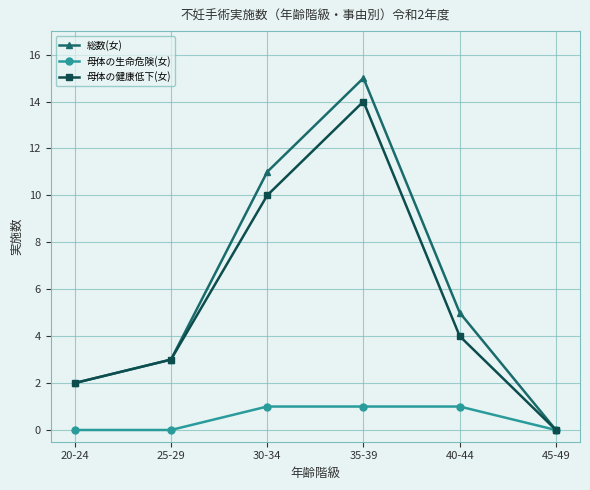

Where is the first local maximum for 母体の健康低下(女)?

35-39